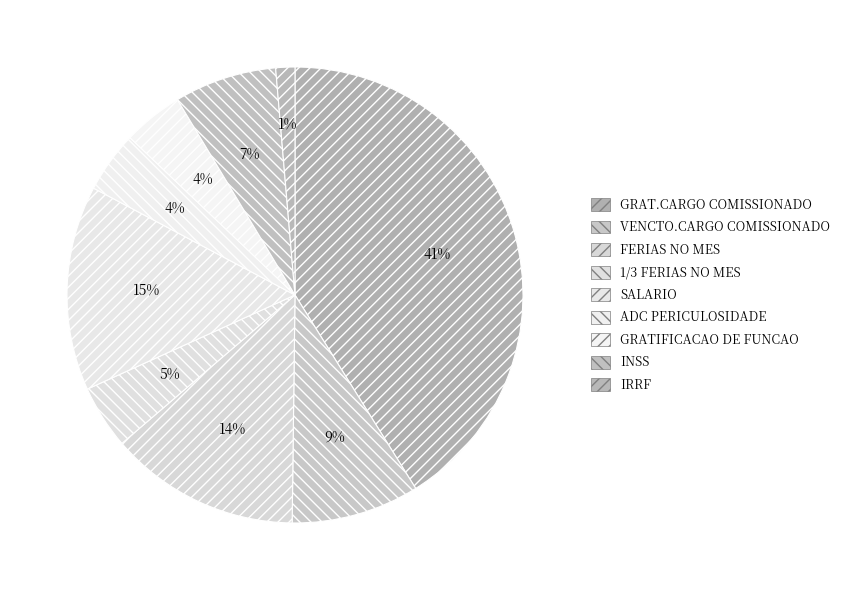

How many slices are in this pie chart?

9